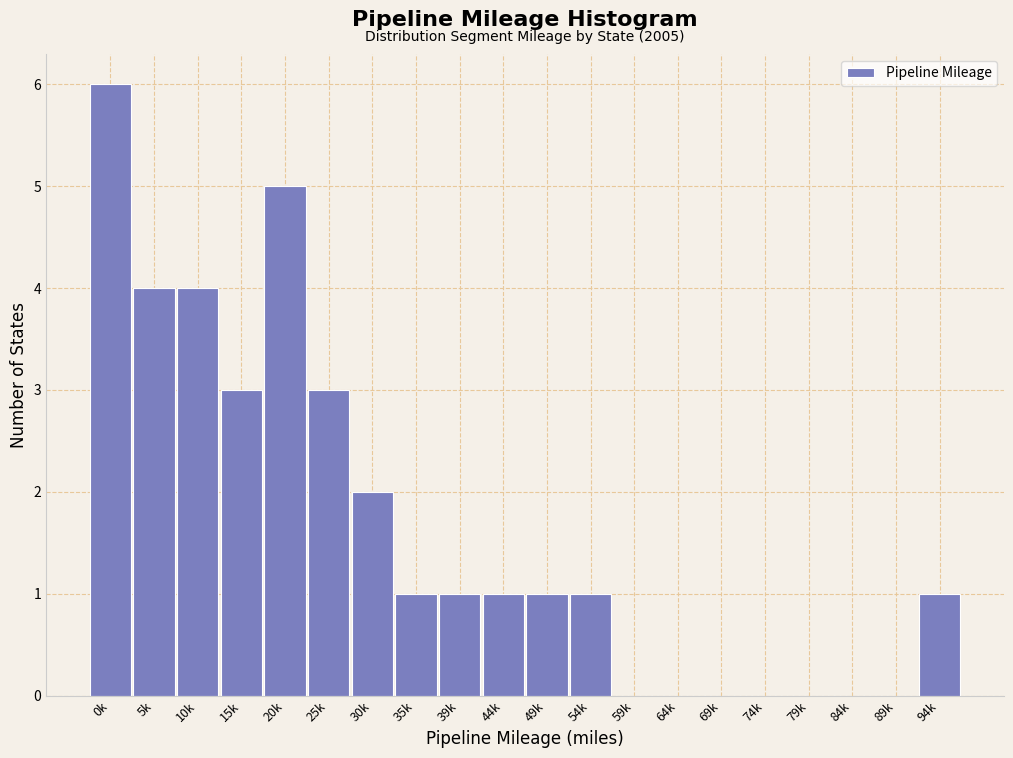

Reading right to left, what are all the values shown in this chart?

94k=1	89k=0	84k=0	79k=0	74k=0	69k=0	64k=0	59k=0	54k=1	49k=1	44k=1	39k=1	35k=1	30k=2	25k=3	20k=5	15k=3	10k=4	5k=4	0k=6